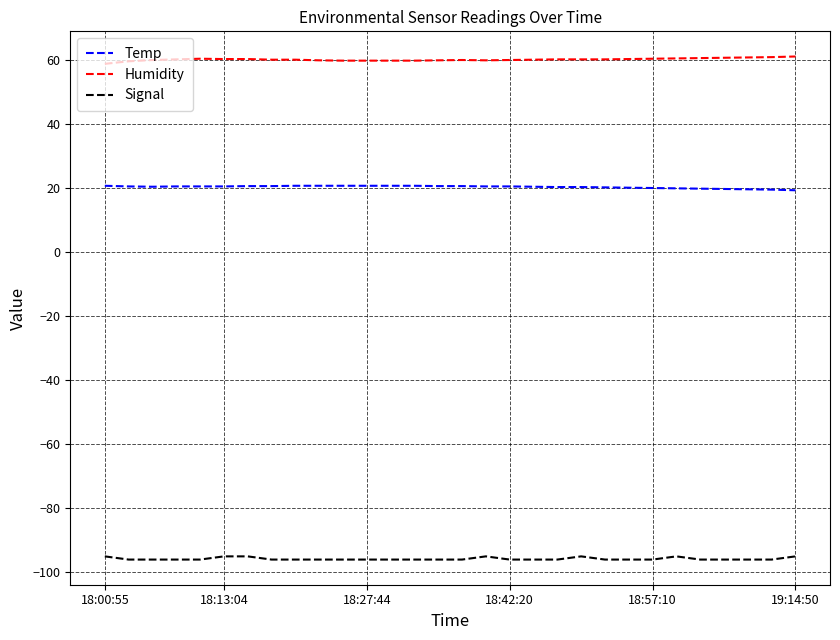

Rank the series by their average value, from lowest to highest.

Signal, Temp, Humidity